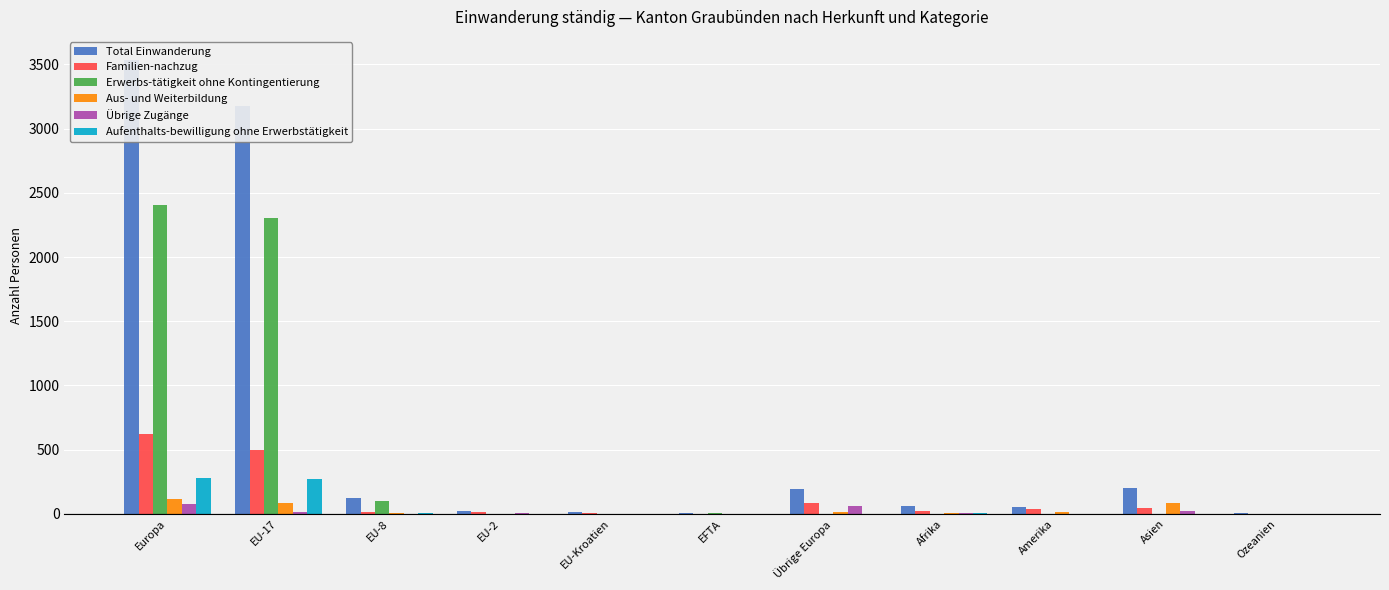

Which category has the highest value in the Aus- und Weiterbildung series?

Europa